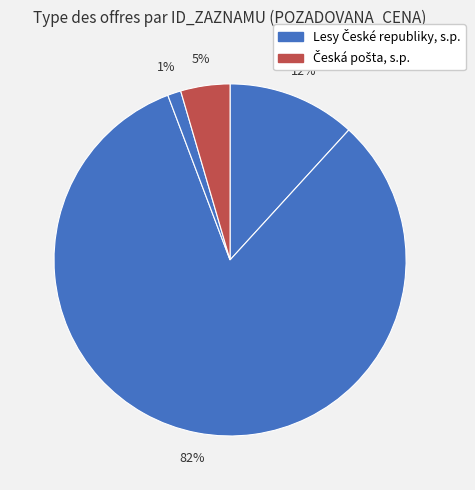

How many segments does this pie chart have?

4